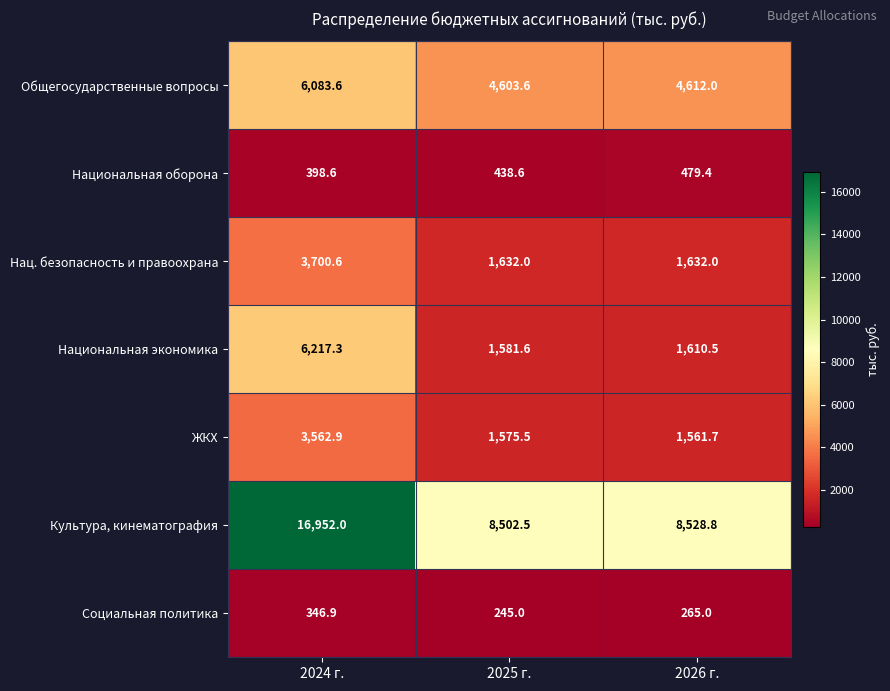

How many values in the Культура, кинематография series are below 8528?

1